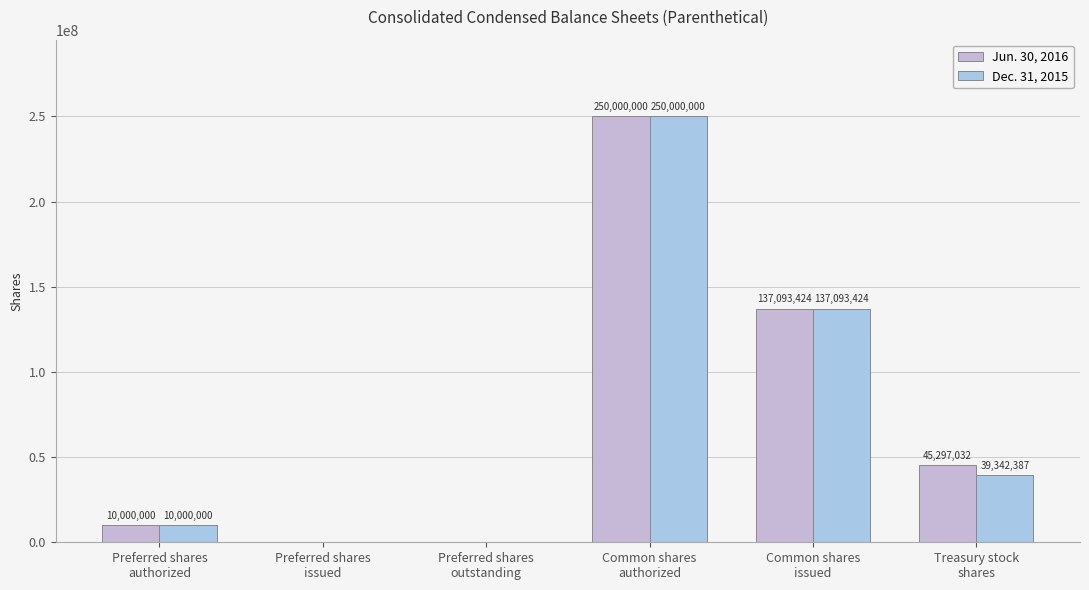

Reading right to left, what are all the values shown in this chart?

Jun. 30, 2016: 45297032	137093424	250000000	0	0	10000000
Dec. 31, 2015: 39342387	137093424	250000000	0	0	10000000